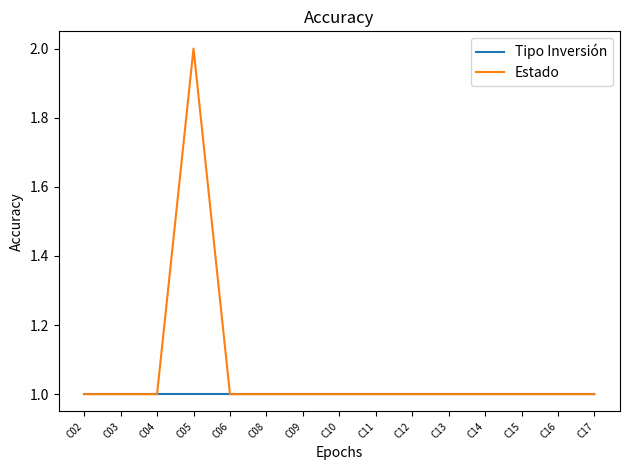

The value of Tipo Inversión at C02 is 1. True or false?

True